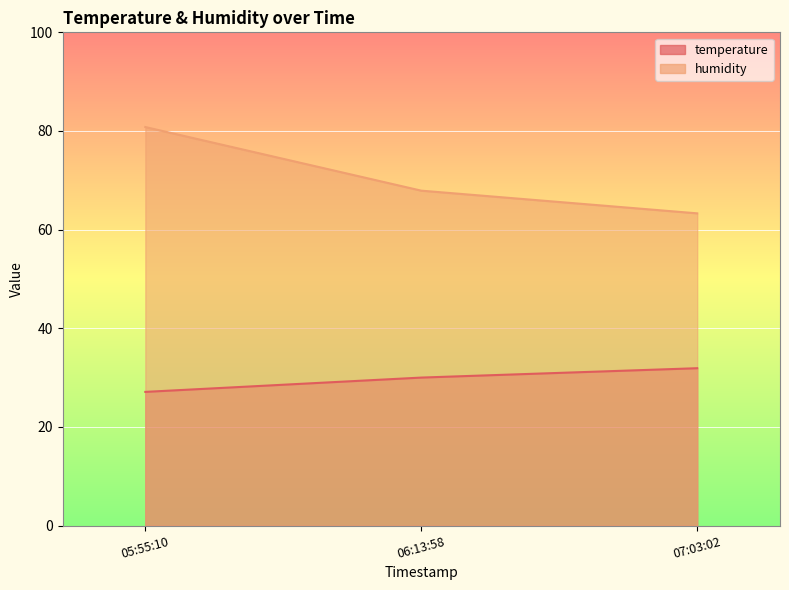

List the series in order of their peak value, lowest first.

temperature, humidity